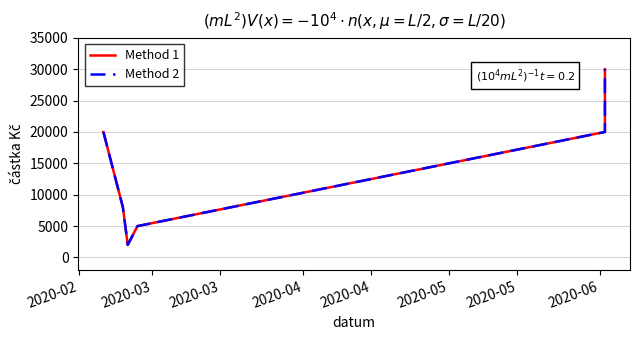

The value of Method 2 at 2020-05 is 27021. True or false?

False